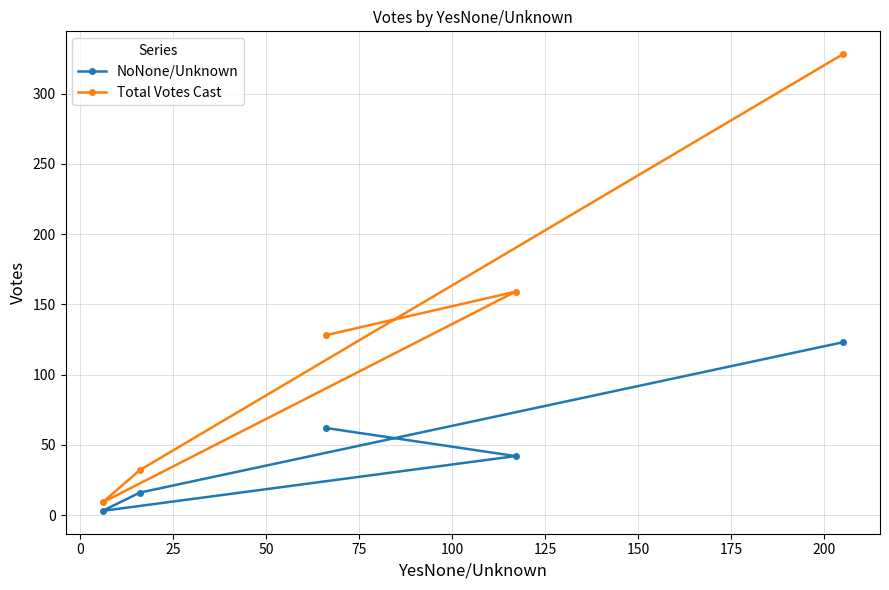

Rank the series by their average value, from lowest to highest.

NoNone/Unknown, Total Votes Cast